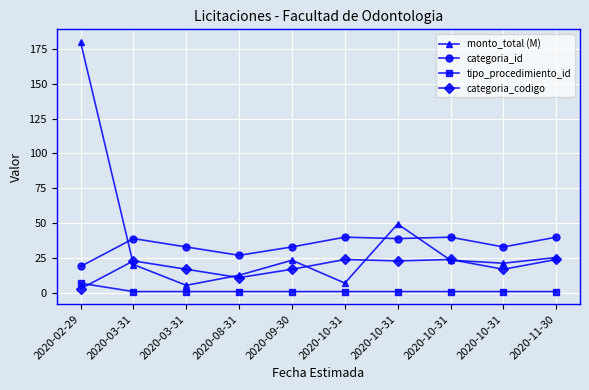

Is this an area chart (filled region under the line)?

No